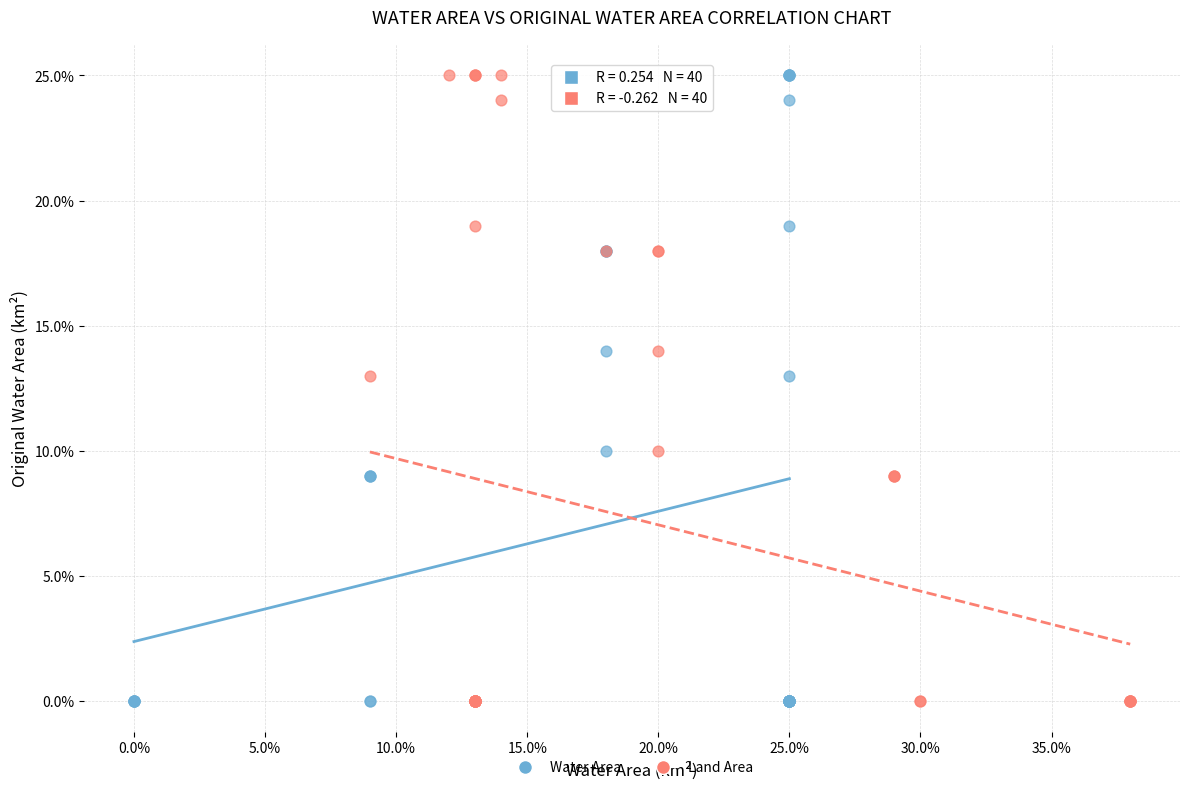

What are all the series names shown in the legend?

Water Area, Land Area